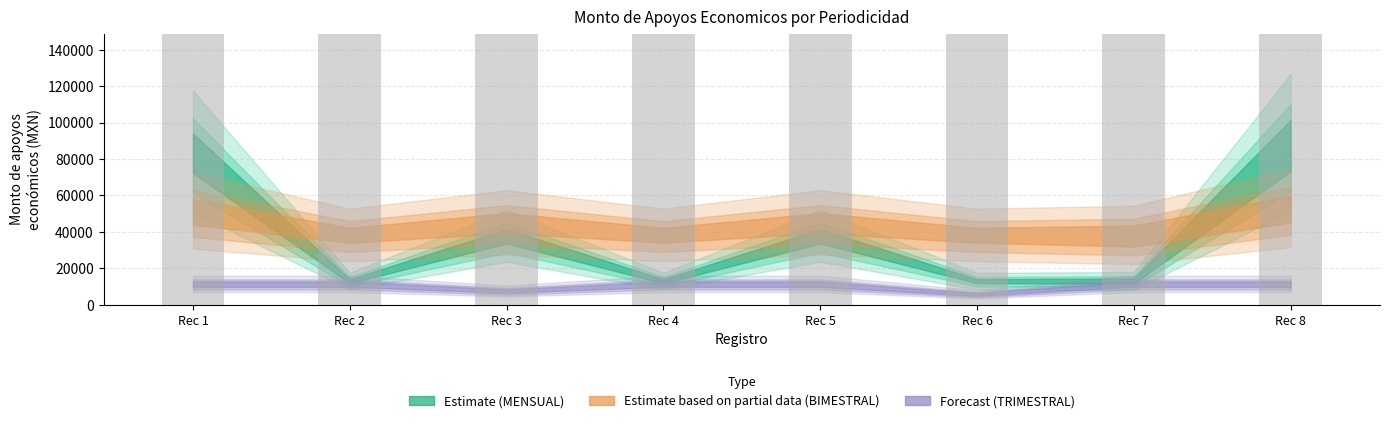

Approximately how many times larger is the value at Rec 3 compared to Rec 8?

0.6